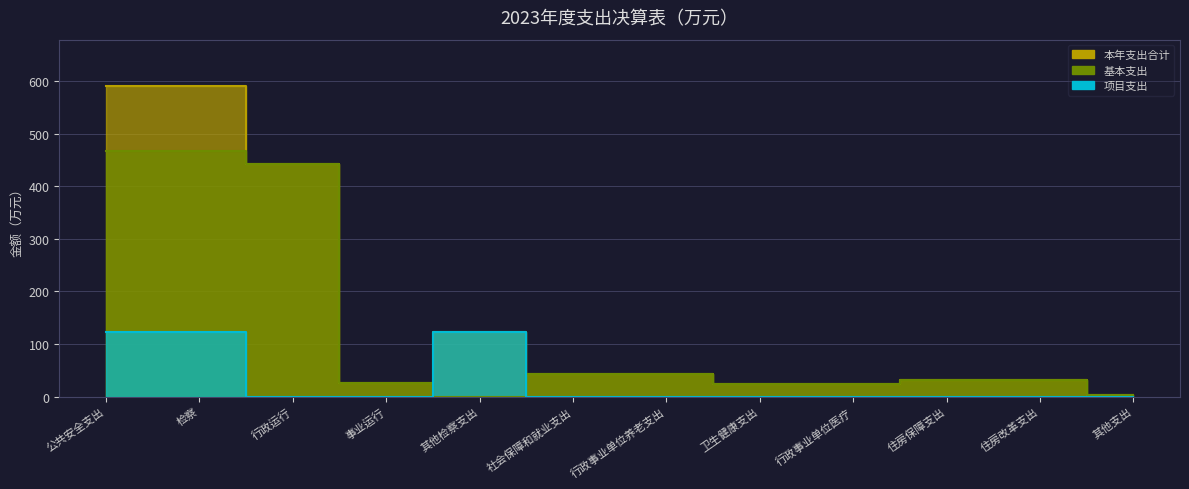

What are all the series names shown in the legend?

本年支出合计, 基本支出, 项目支出